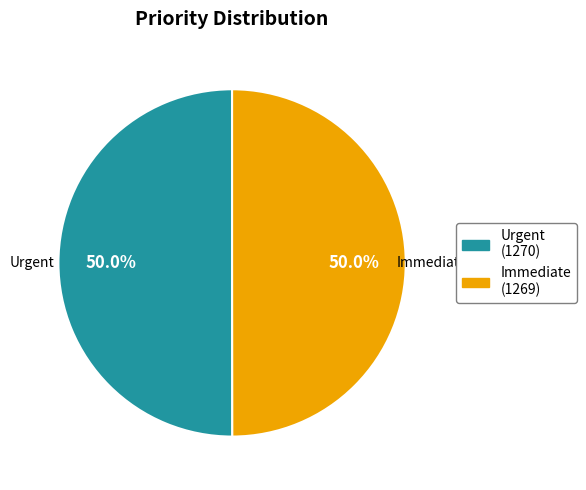

Do Urgent and Immediate together represent more than half of the pie?

Yes